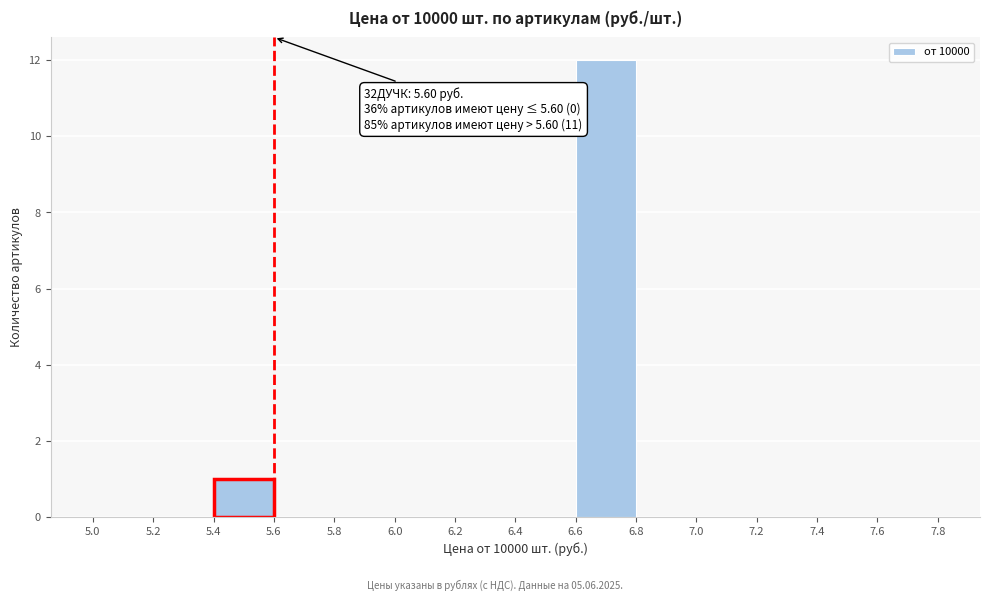

Which range on the x-axis has the tallest bar?

6.6 to 6.8